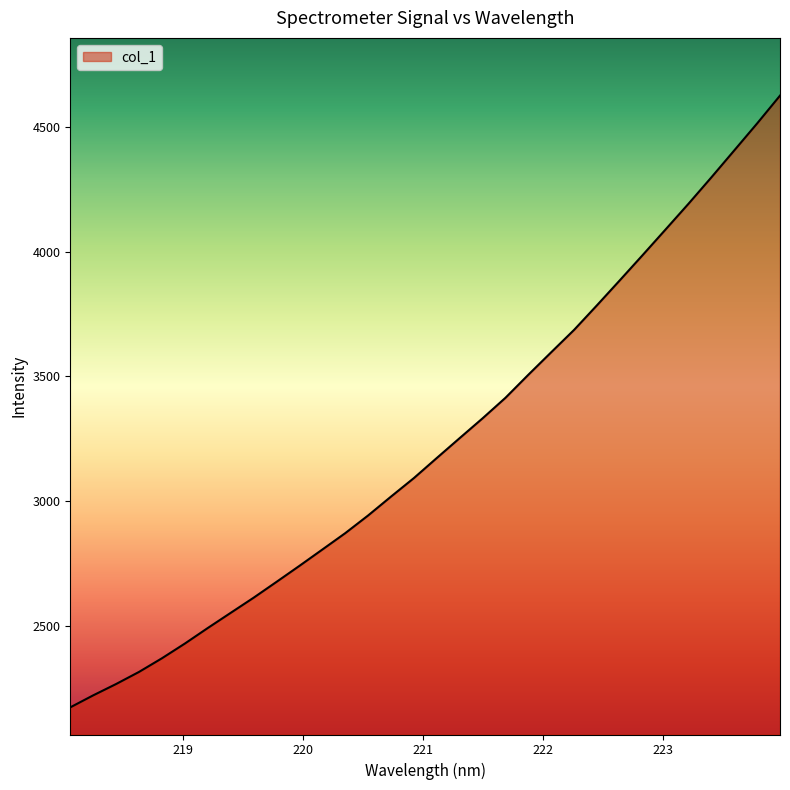

What is the difference between the maximum and minimum values?

2449.8